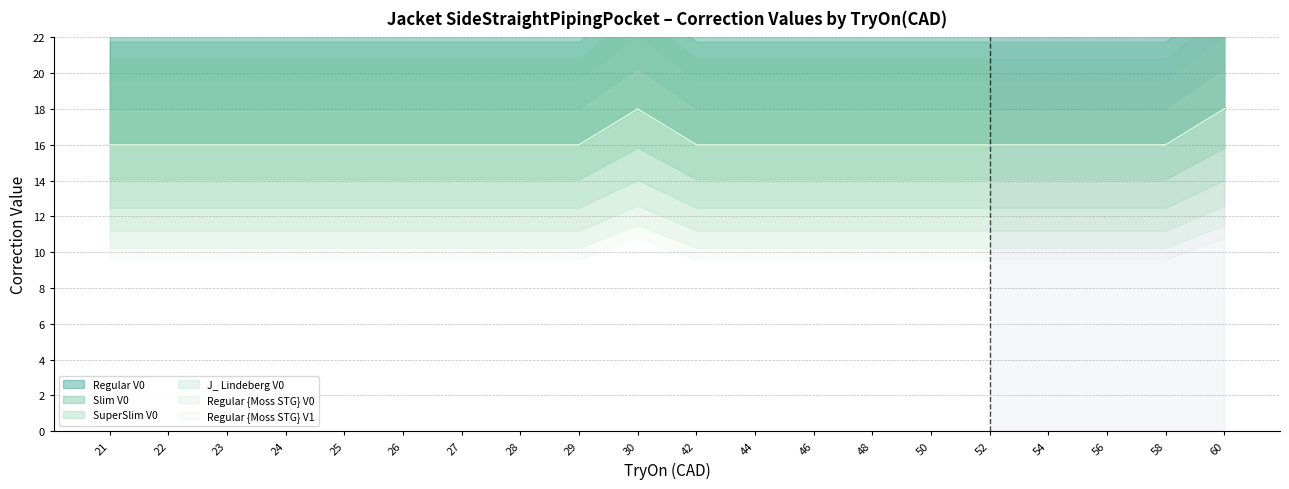

Does the chart have visible grid lines?

Yes